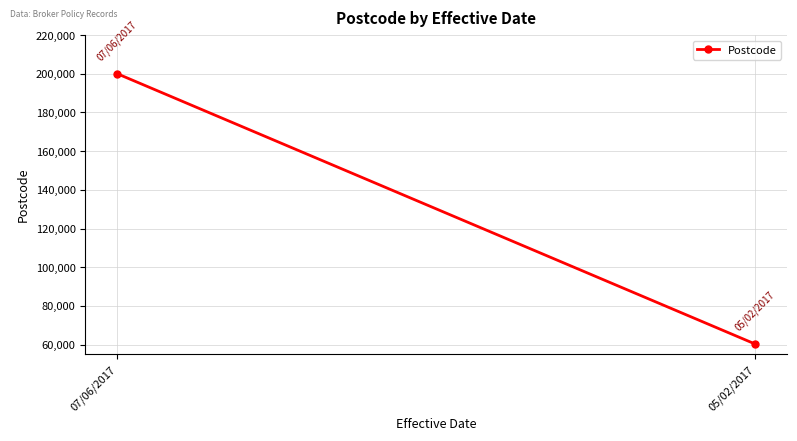

Which label corresponds to the smallest value in the chart?

05/02/2017